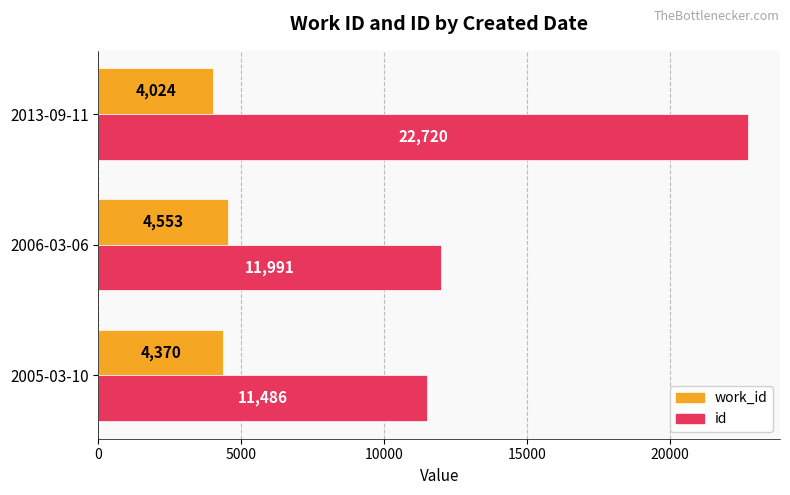

What is the approximate value of work_id at 2005-03-10, to the nearest 50?

4350